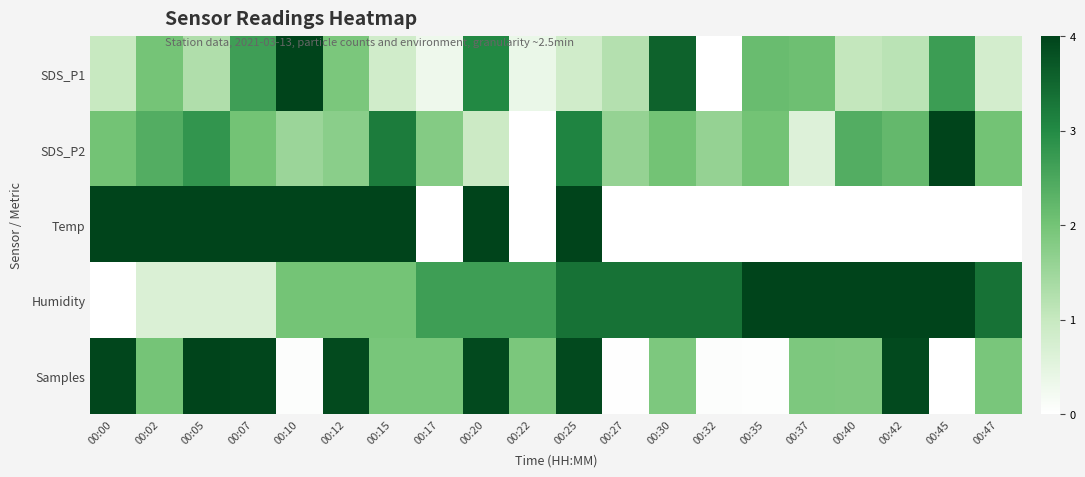

What is the difference between the highest and lowest values at 00:22?

2.7